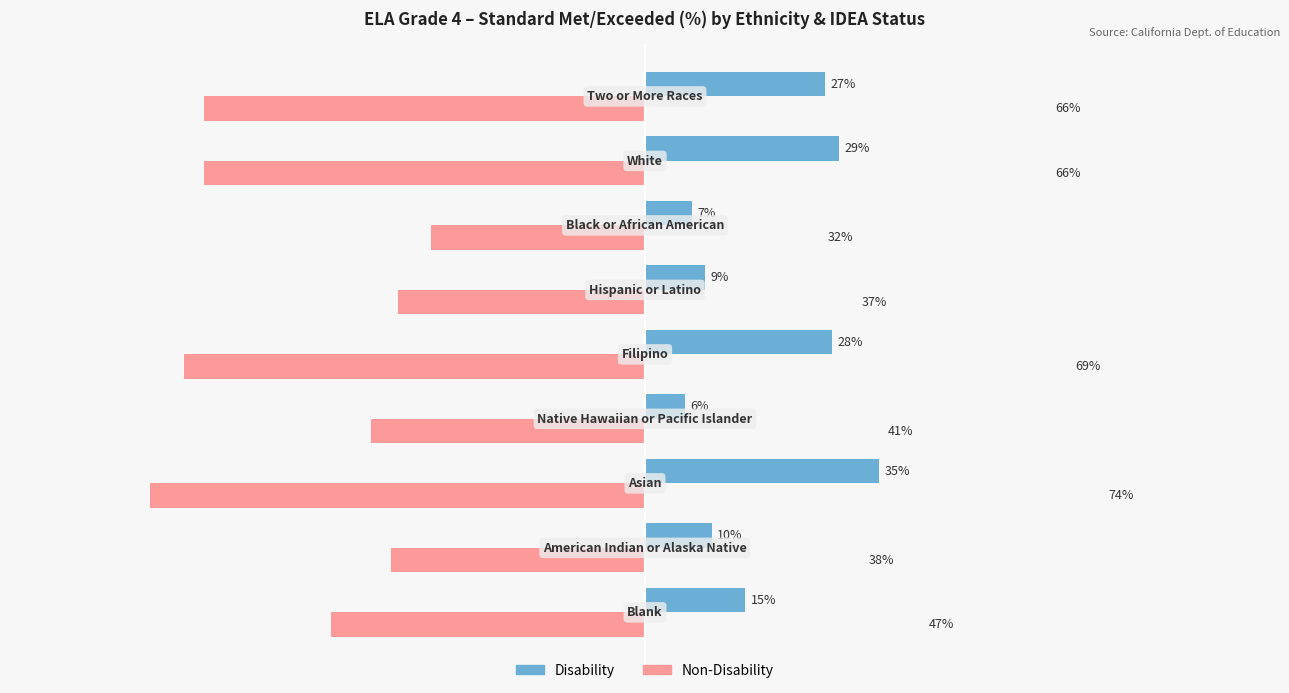

Which series has the largest total across all categories?

Disability